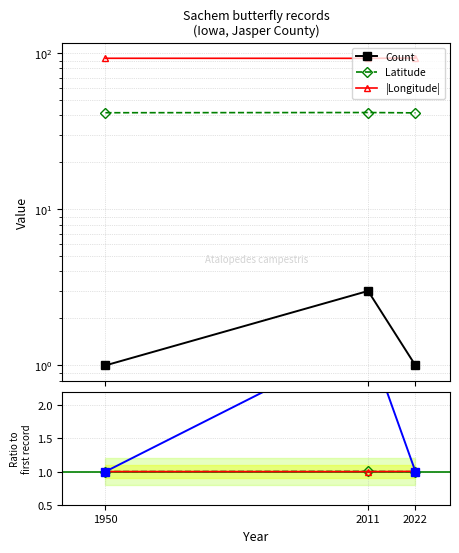

What is the total value across all series at 1950?

138.7